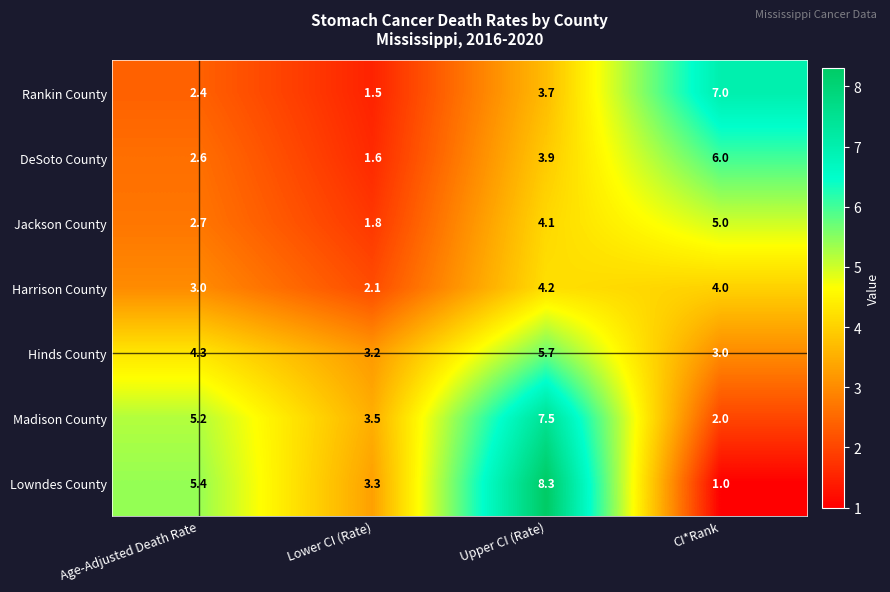

Reading left to right, what are all the values shown in this chart?

Rankin County: 2.4	1.5	3.7	7.0
DeSoto County: 2.6	1.6	3.9	6.0
Jackson County: 2.7	1.8	4.1	5.0
Harrison County: 3.0	2.1	4.2	4.0
Hinds County: 4.3	3.2	5.7	3.0
Madison County: 5.2	3.5	7.5	2.0
Lowndes County: 5.4	3.3	8.3	1.0